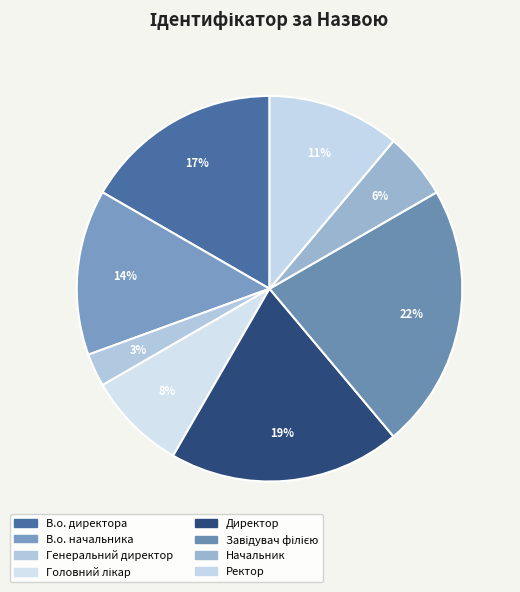

What percentage do Директор and Генеральний директор together represent?

22.2%